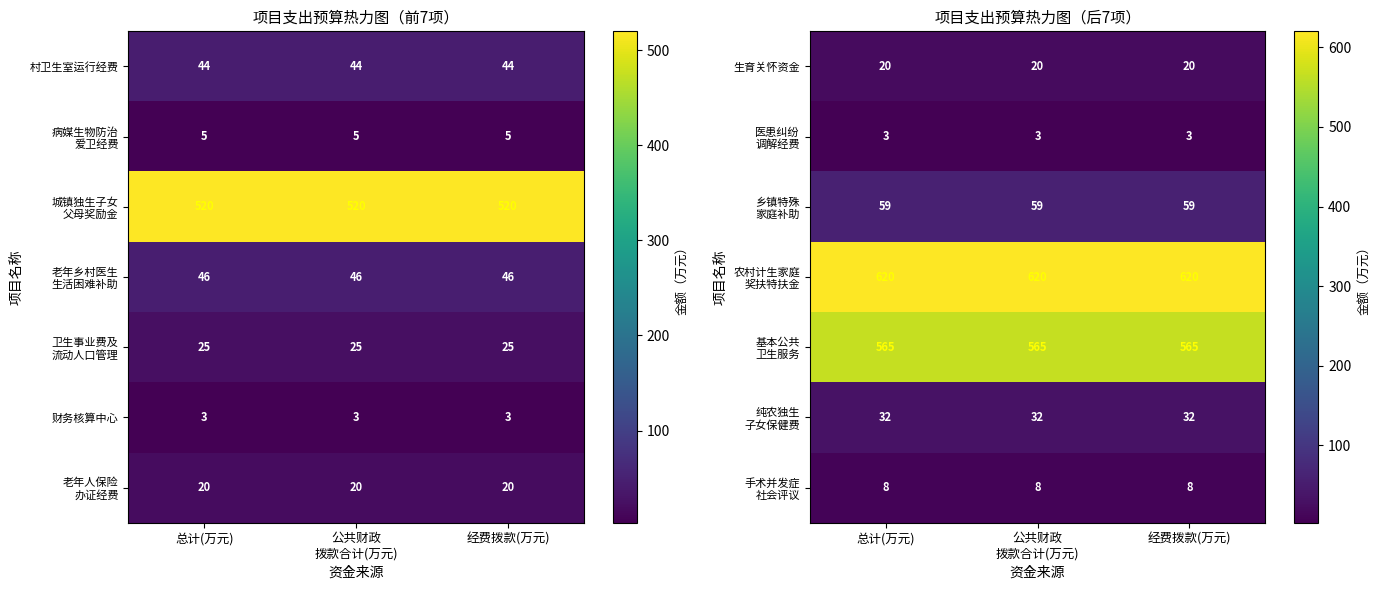

What is the minimum value for 生育关怀资金?

20